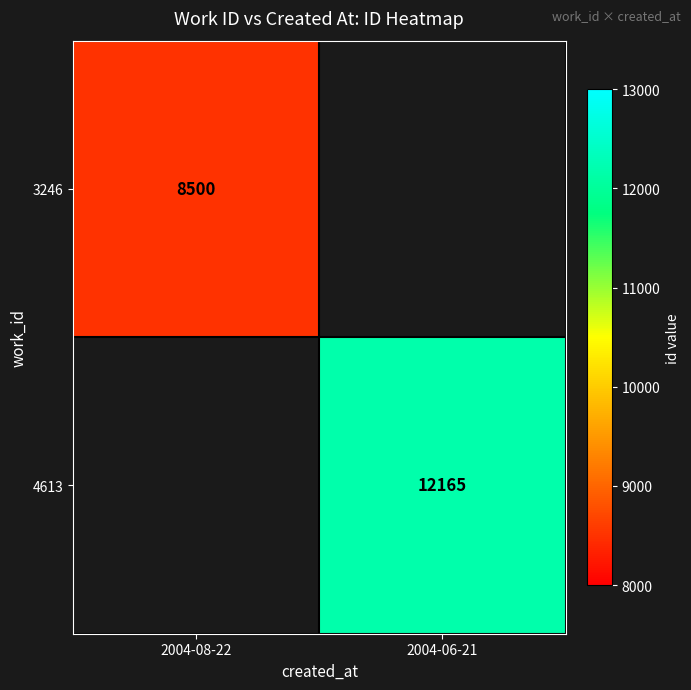

True or false: 4613 has a value of 18768 at 2004-06-21.

False